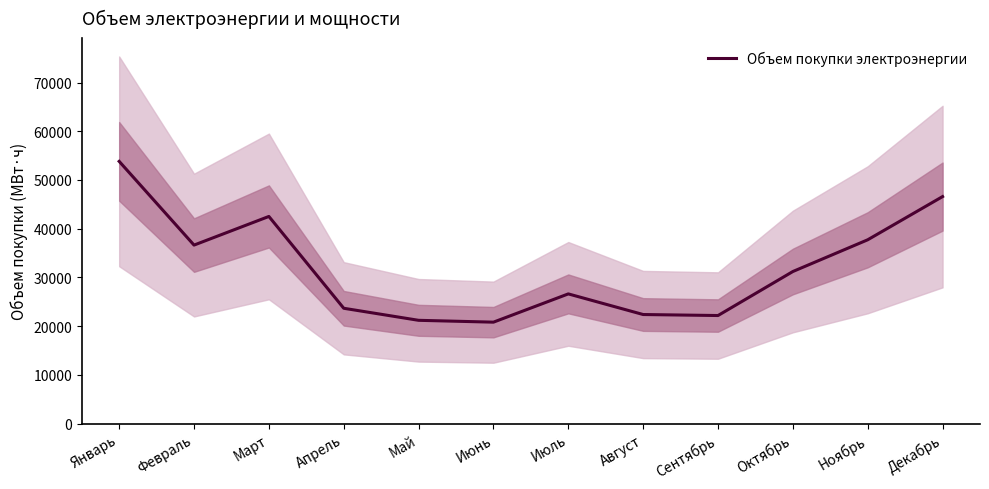

Reading left to right, list all the values displayed in this chart.

Январь=53818.2	Февраль=36632.0	Март=42511.9	Апрель=23664.3	Май=21190.9	Июнь=20812.2	Июль=26614.1	Август=22379.6	Сентябрь=22173.3	Октябрь=31207.5	Ноябрь=37722.3	Декабрь=46589.1